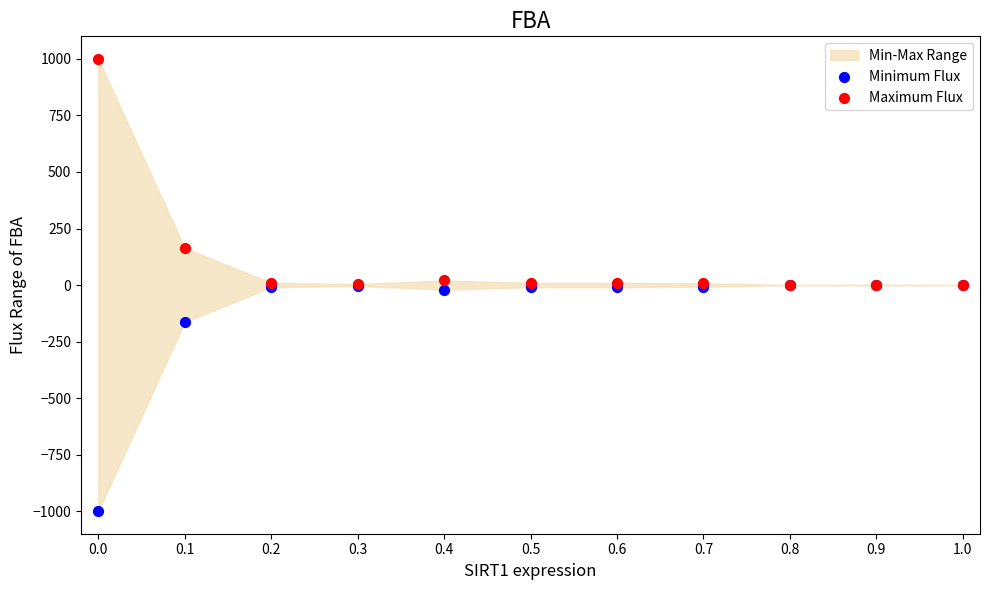

In the Maximum Flux series, what Y value is closest to 500?

163.8